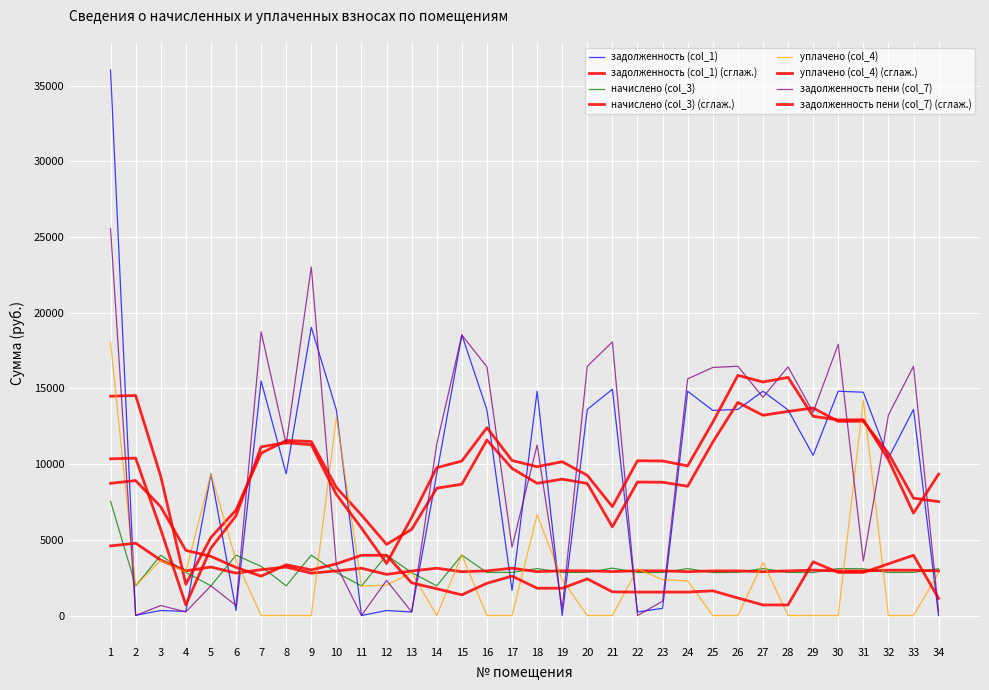

What is the difference between the highest and lowest values at 32?

13239.5